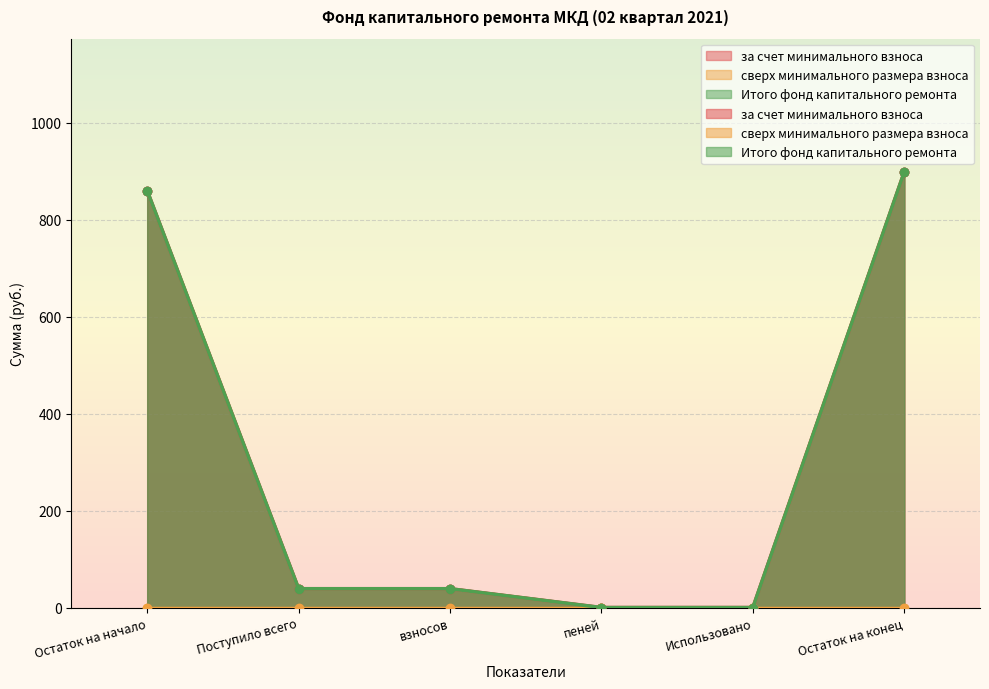

Which has a higher value, Использовано or взносов?

взносов